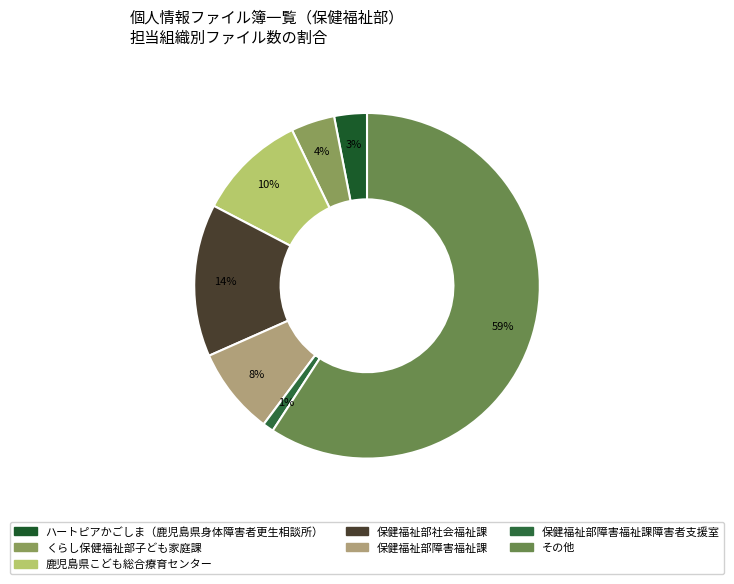

How many segments does this pie chart have?

7